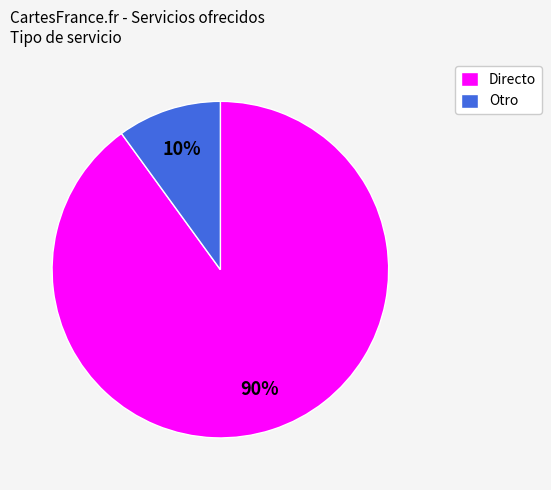

True or false: Otro accounts for 10% of the total.

True